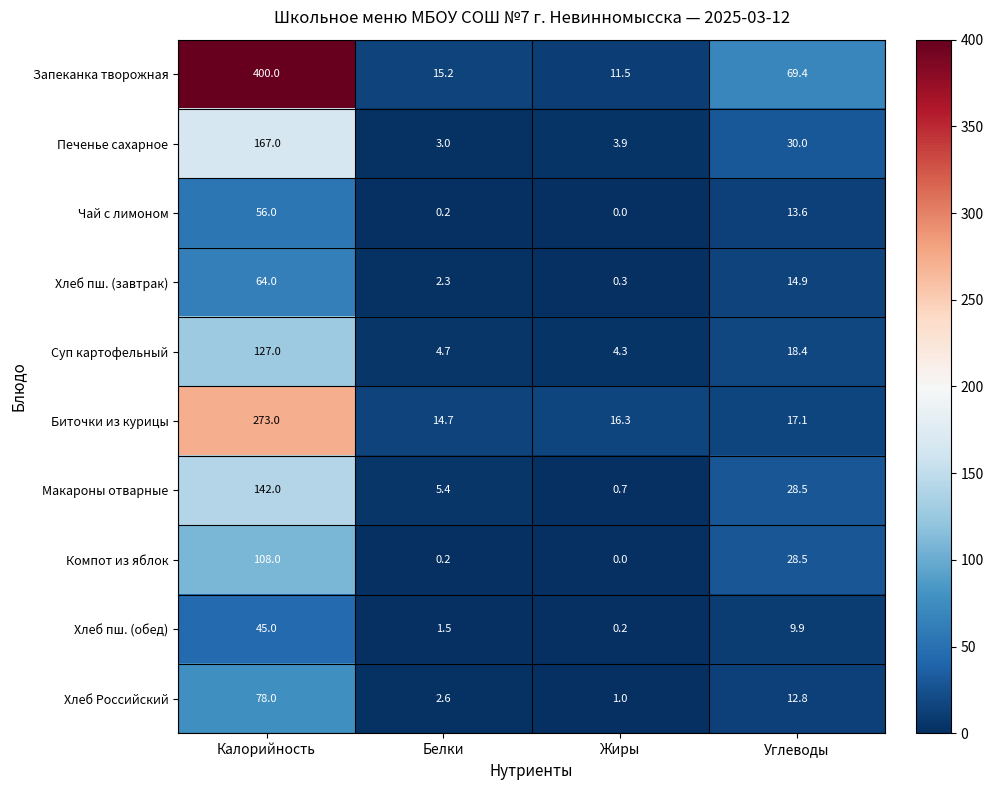

What is the difference between the maximum and second lowest values in the Макароны отварные series?

136.6